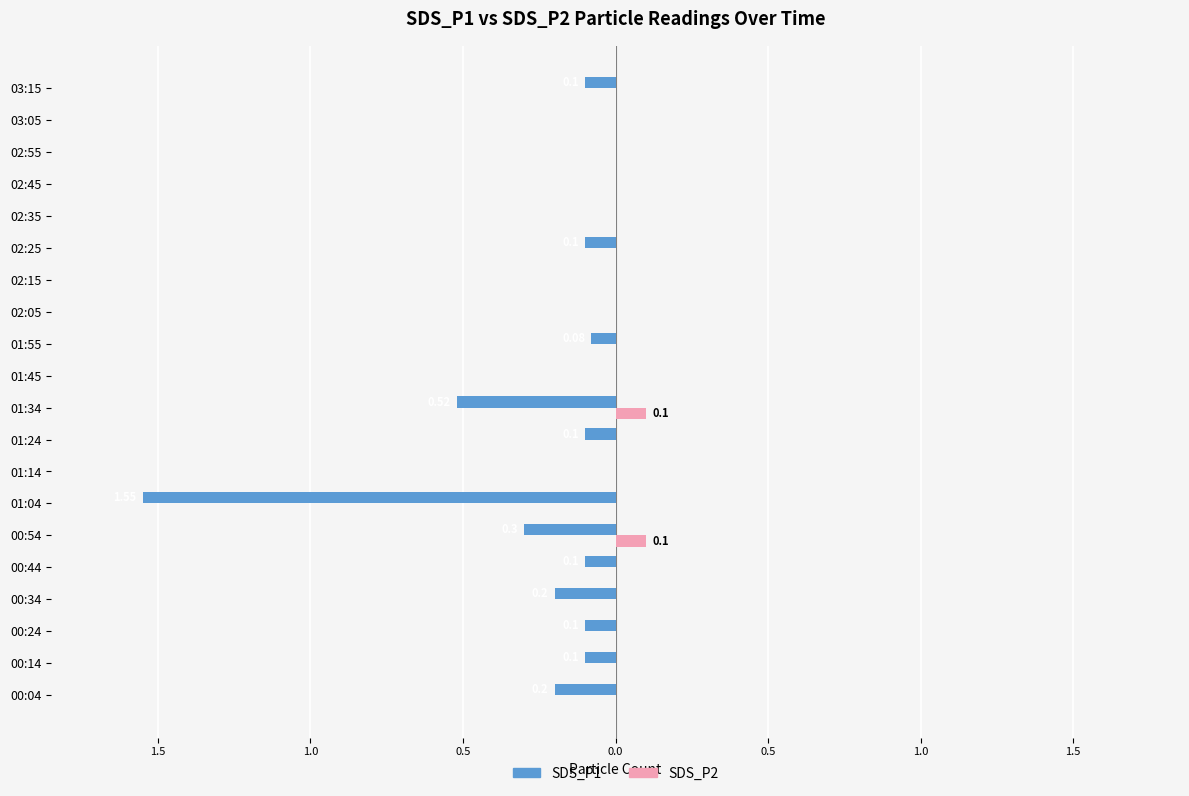

What is the sum of all SDS_P2 values?

0.2